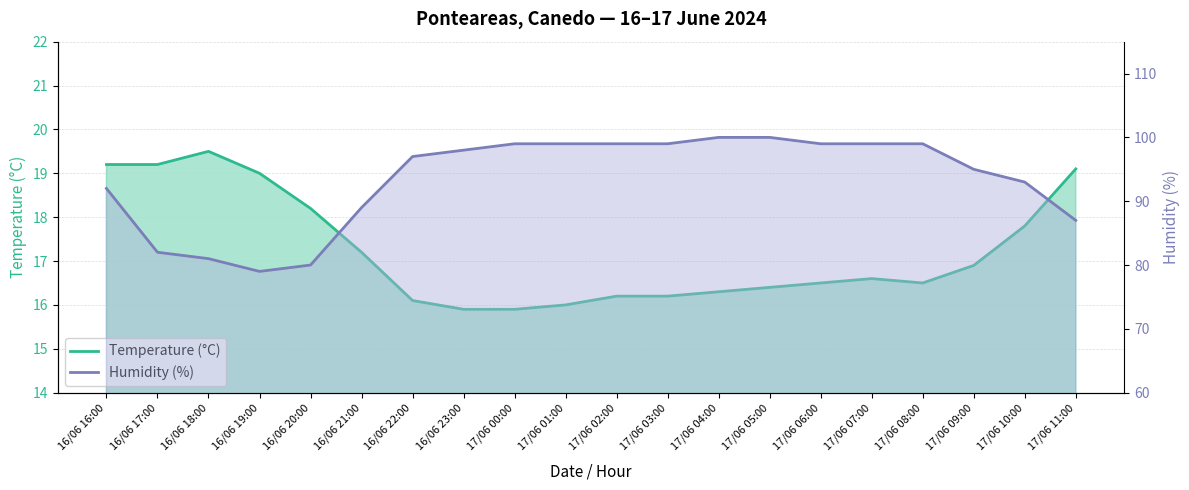

Reading right to left, list all the values displayed in this chart.

Temperature (°C): 19.1	17.8	16.9	16.5	16.6	16.5	16.4	16.3	16.2	16.2	16.0	15.9	15.9	16.1	17.2	18.2	19.0	19.5	19.2	19.2
Humidity (%): 87.0	93.0	95.0	99.0	99.0	99.0	100.0	100.0	99.0	99.0	99.0	99.0	98.0	97.0	89.0	80.0	79.0	81.0	82.0	92.0